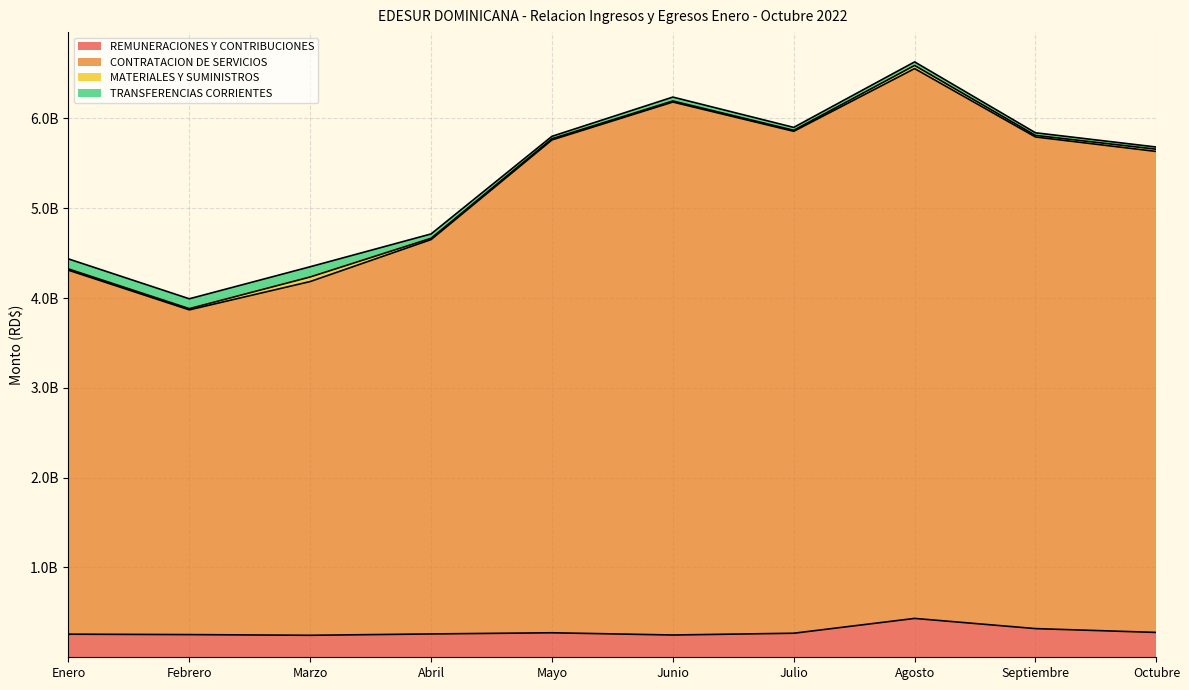

Is it true that REMUNERACIONES Y CONTRIBUCIONES equals 67429690.0 at Abril?

False